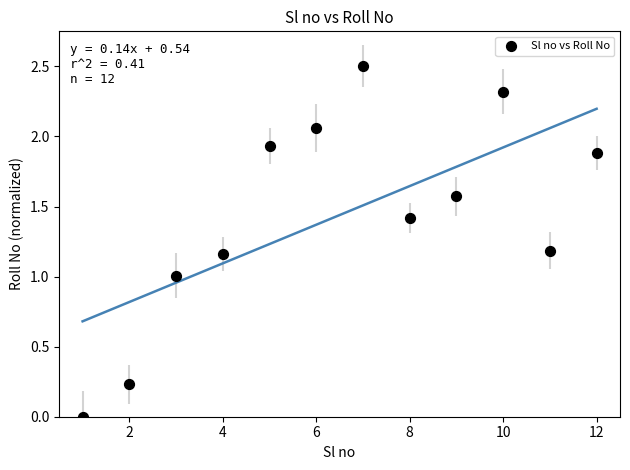

What is the range of X values (max minus min)?

11.0